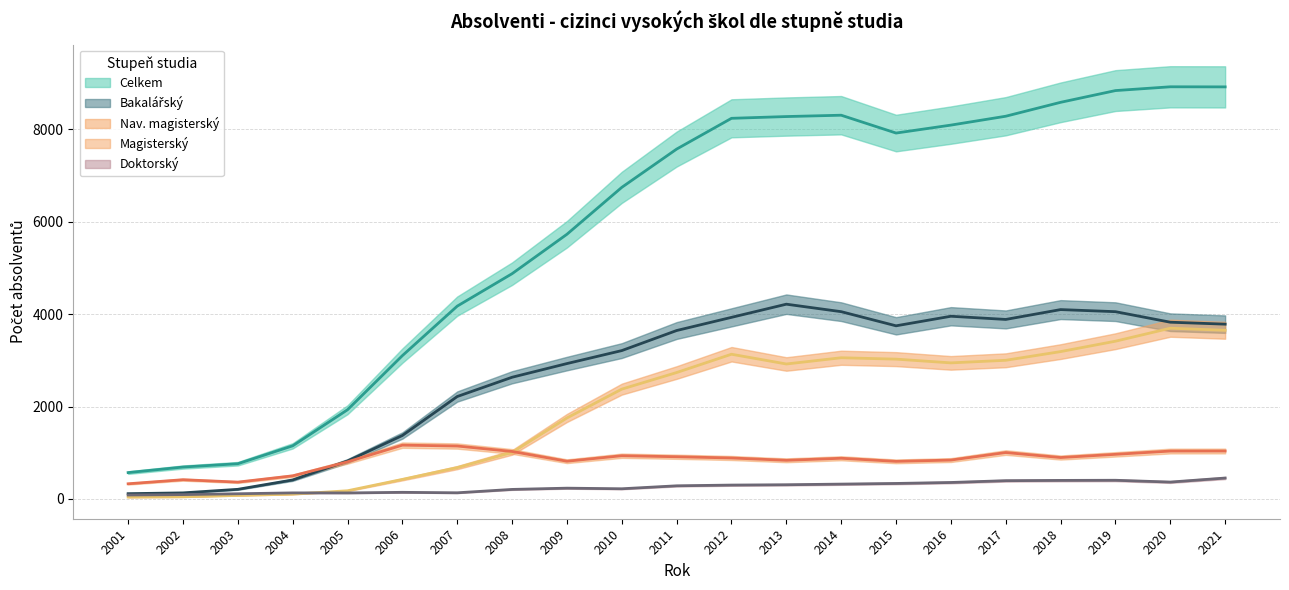

What is the value of the Doktorský point at the 17th from the left?

396